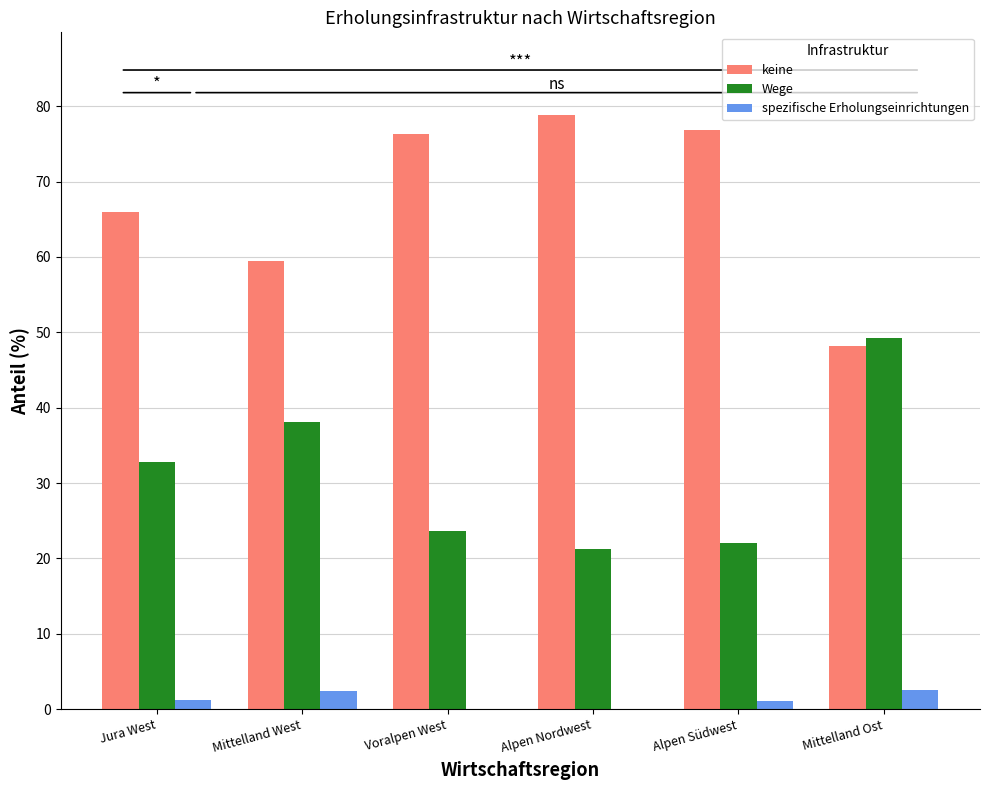

Is it true that Wege equals 24.3 at Mittelland West?

False